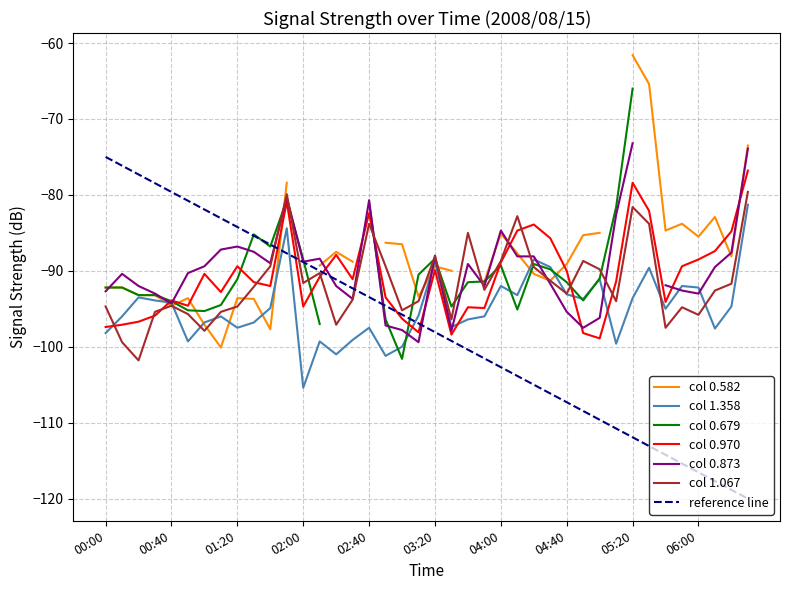

What is the sum of all 0.970 values?

-3628.6